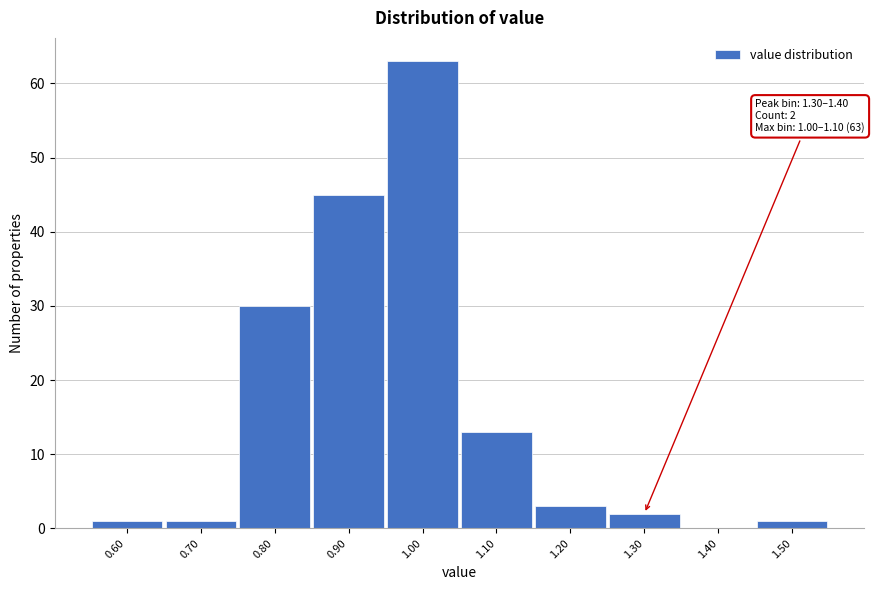

Reading left to right, transcribe all the data shown in this chart.

0.60=1	0.70=1	0.80=30	0.90=45	1.00=63	1.10=13	1.20=3	1.30=2	1.40=0	1.50=1